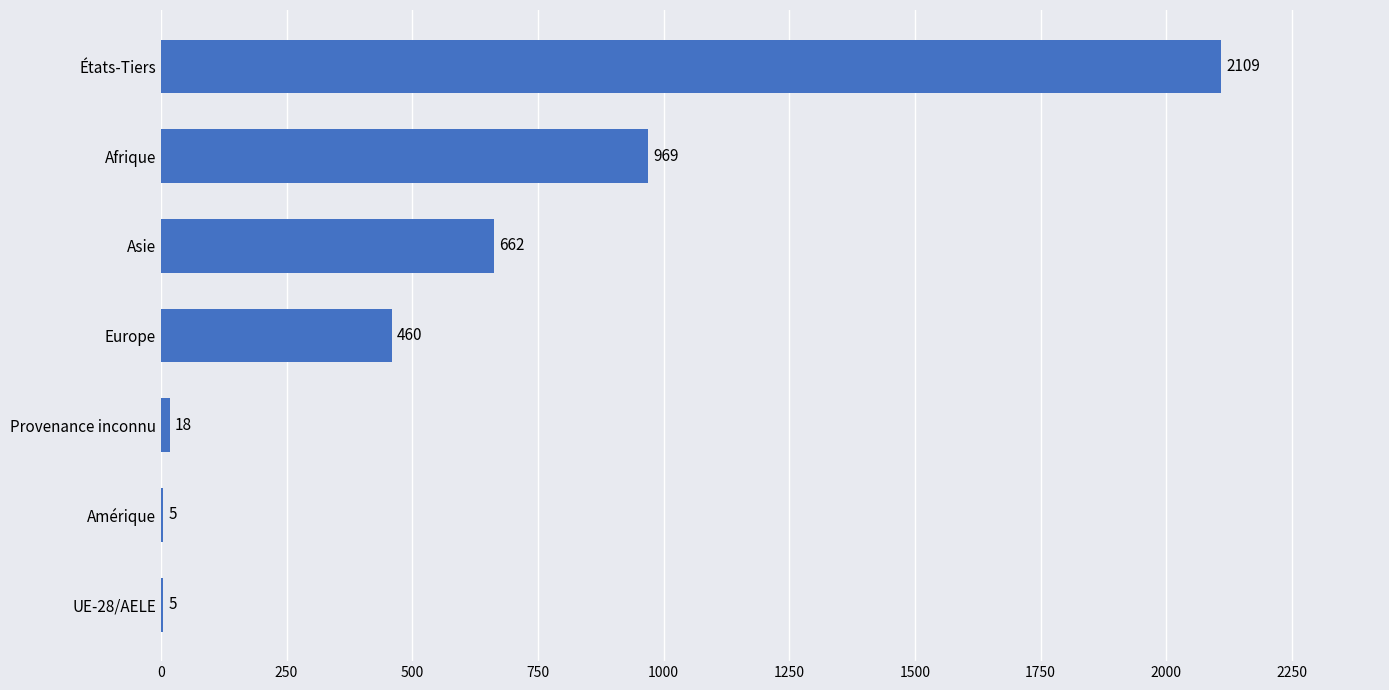

What is the sum of all values?

4228